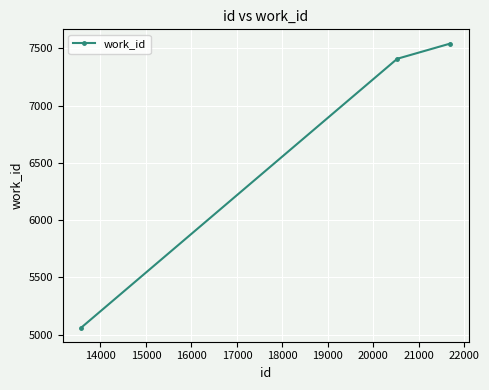

What is the average value?

6671